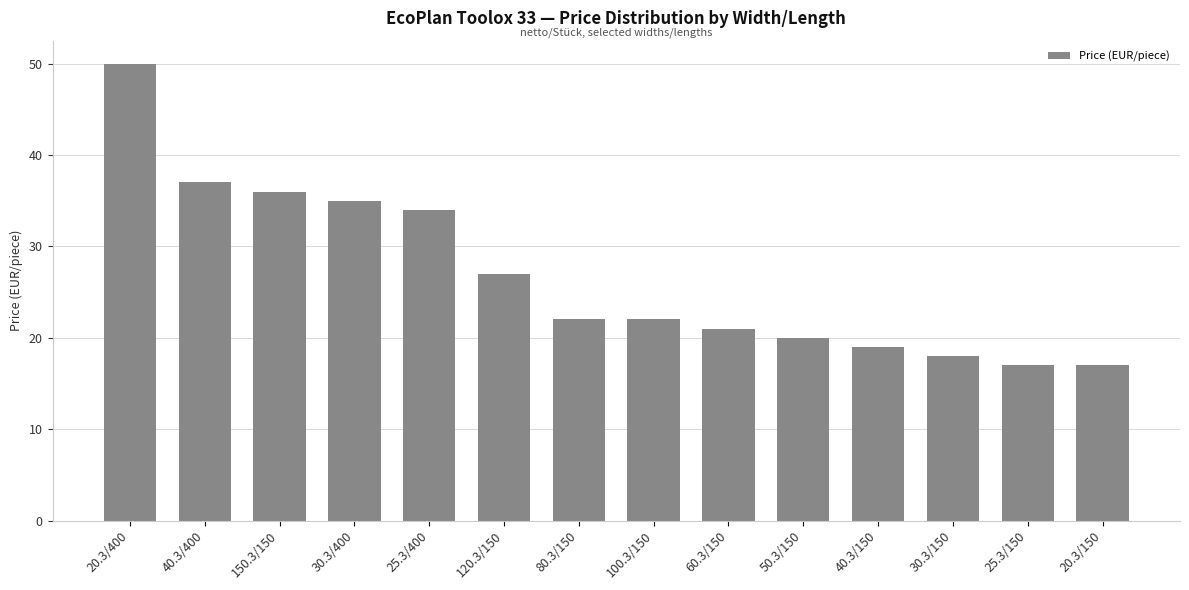

The chart shows a value of 22 at 80.3/150. True or false?

True